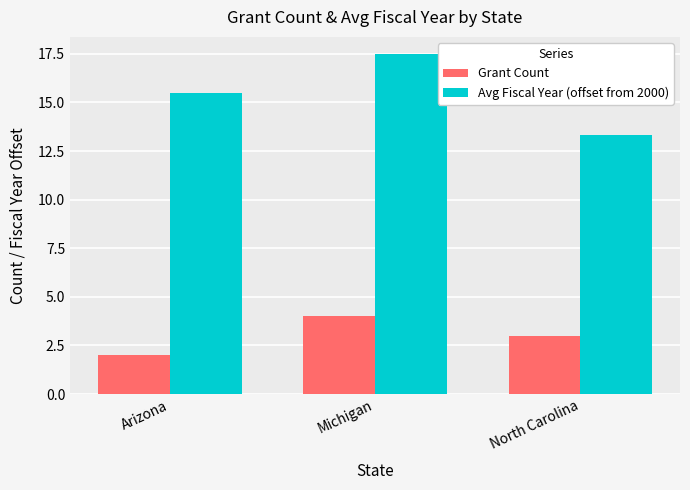

Where is Grant Count nearest to the value 3?

North Carolina